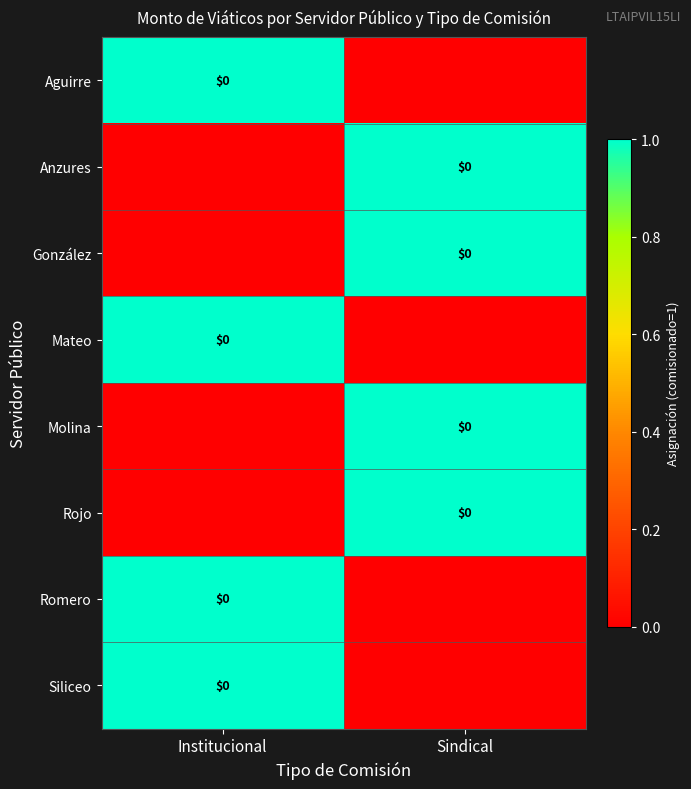

What is the total value across all series at Institucional?

4